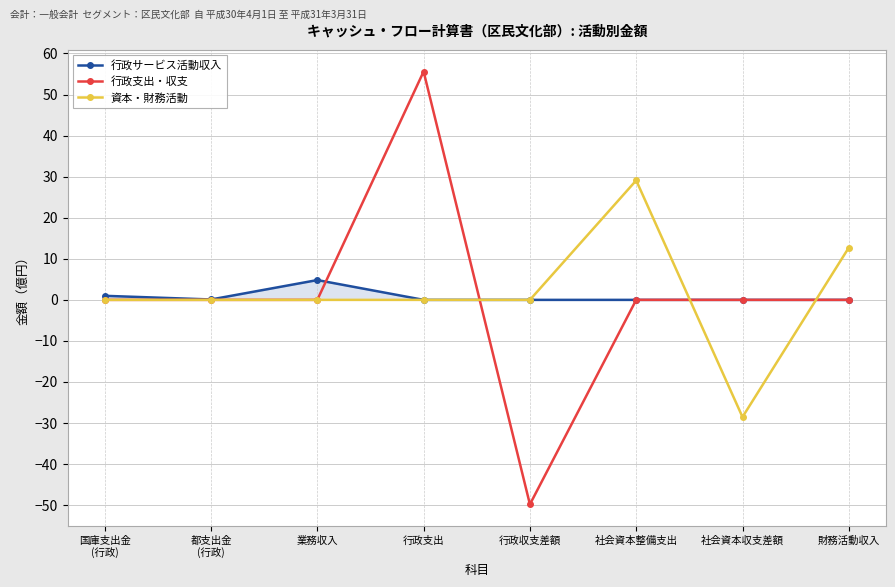

What is the difference between the second highest and second lowest values in the 資本・財務活動 series?

12.7